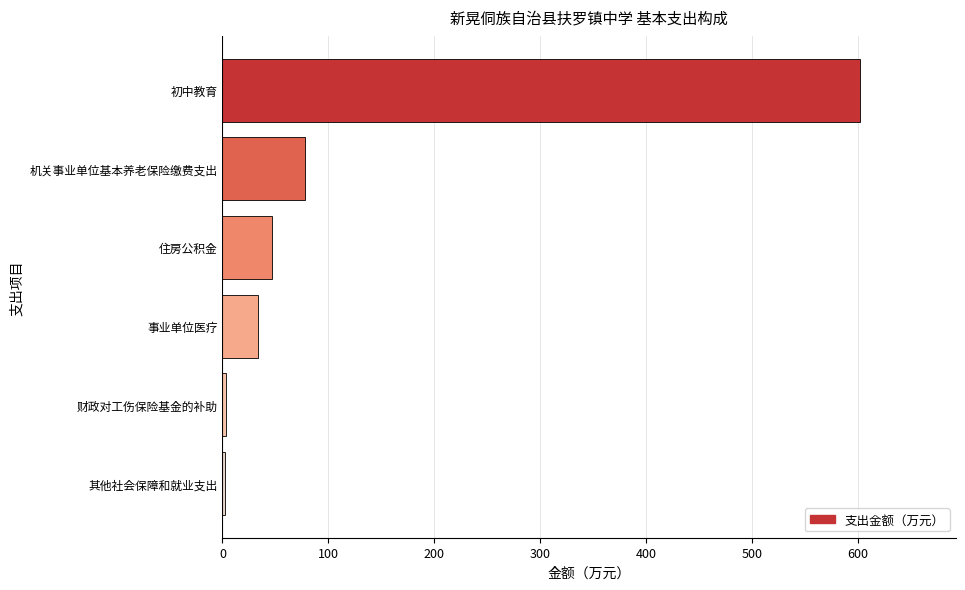

What is the smallest value displayed?

2.9